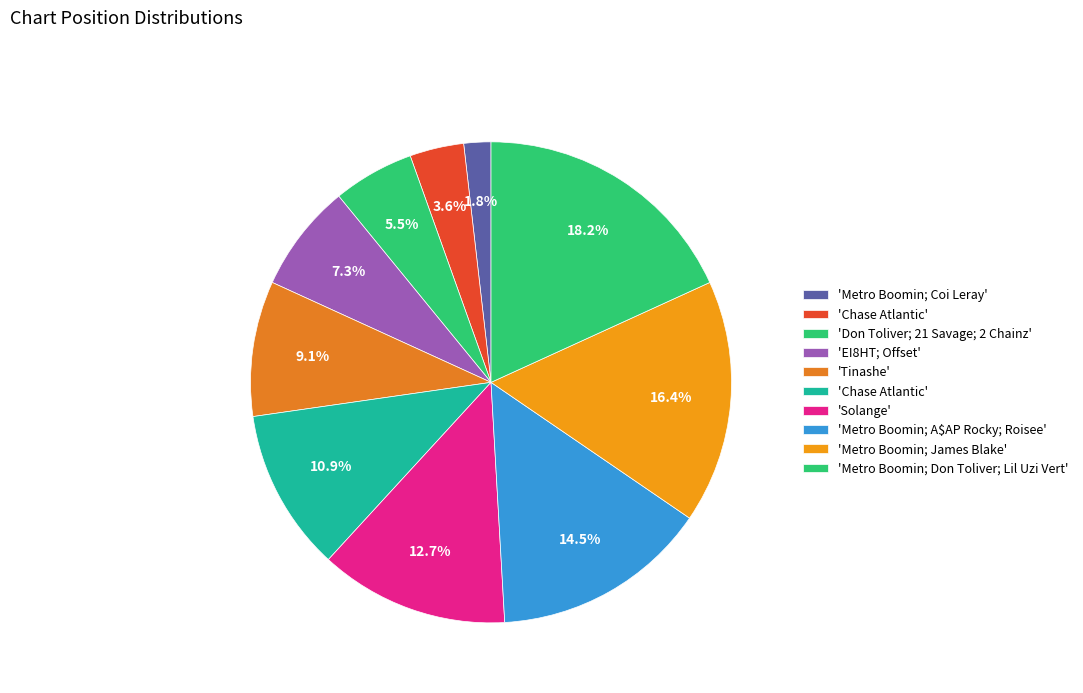

Rank the categories by value from highest to lowest.

Metro Boomin; Don Toliver; Lil Uzi Vert, Metro Boomin; James Blake, Metro Boomin; A$AP Rocky; Roisee, Solange, Chase Atlantic, Tinashe, EI8HT; Offset, Don Toliver; 21 Savage; 2 Chainz, Chase Atlantic, Metro Boomin; Coi Leray